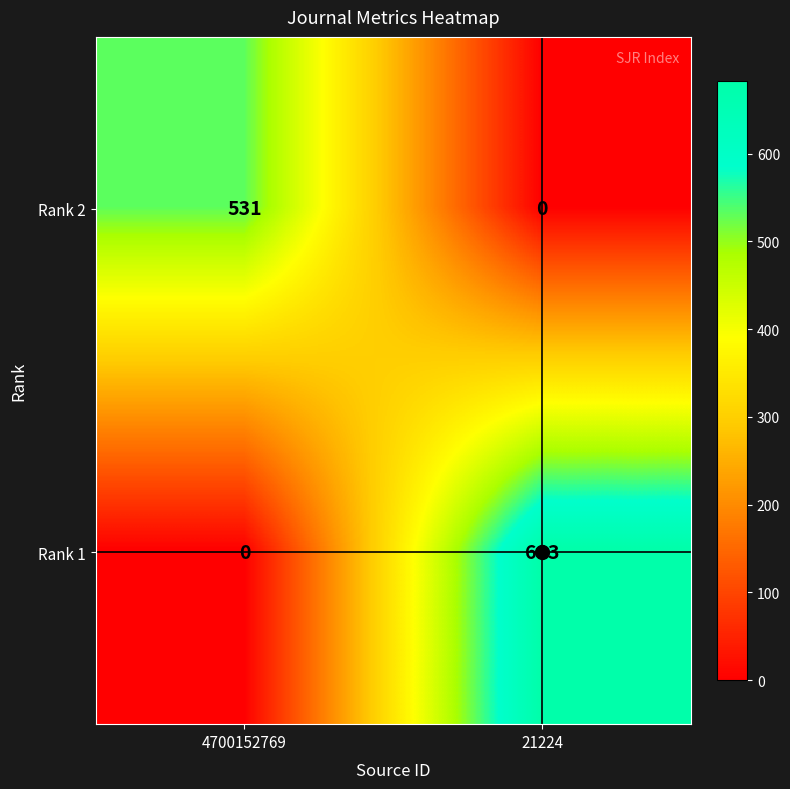

True or false: Rank 2 has a value of 0 at 21224.

True